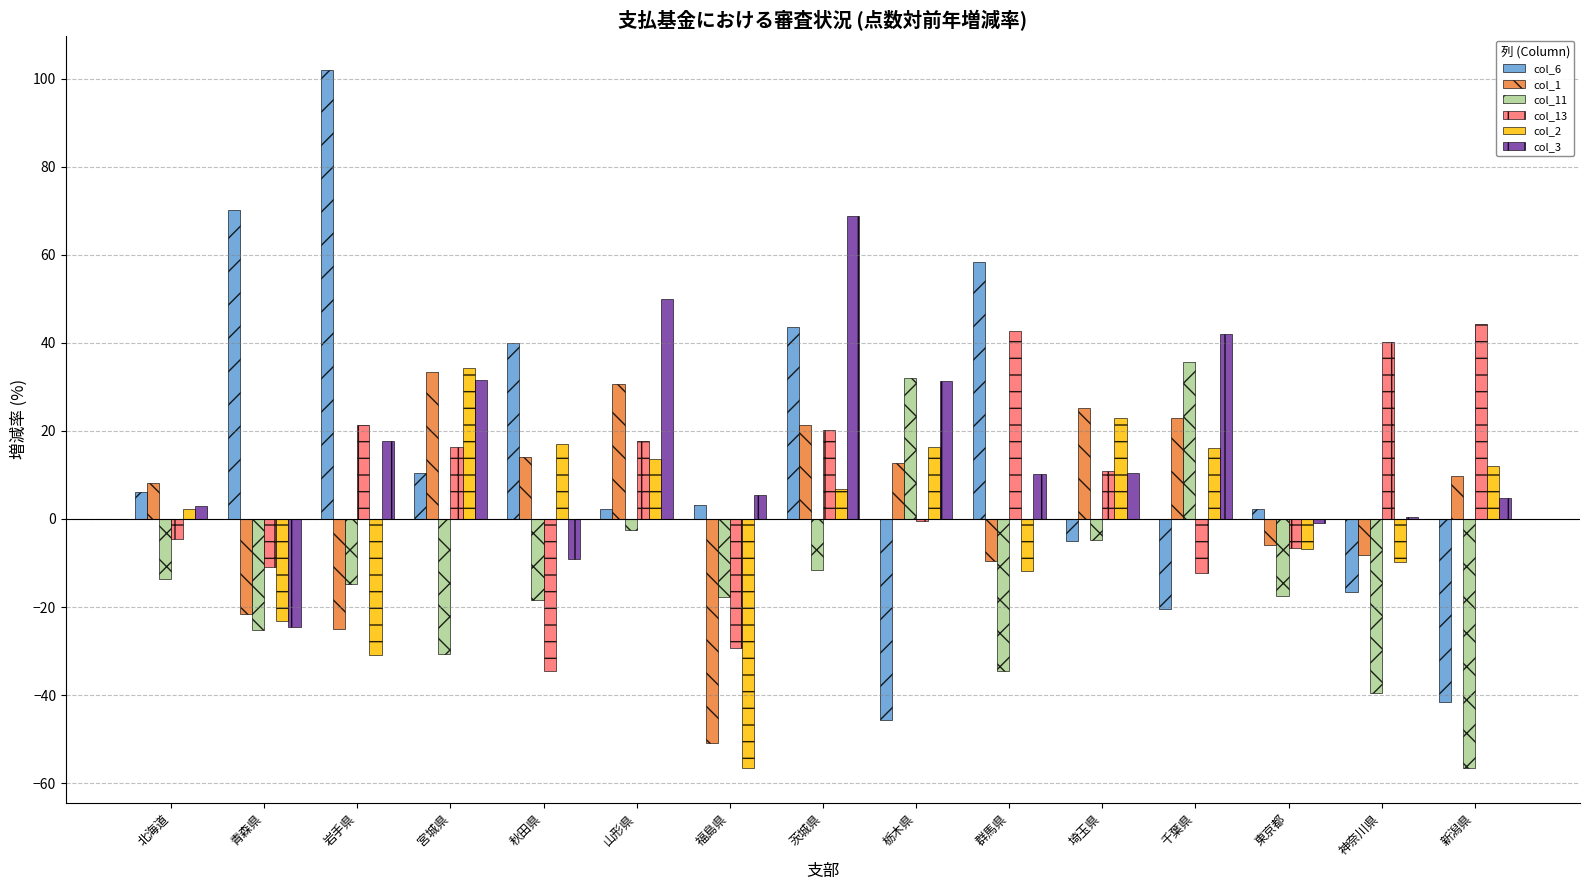

What is the maximum value for col_6?

101.9